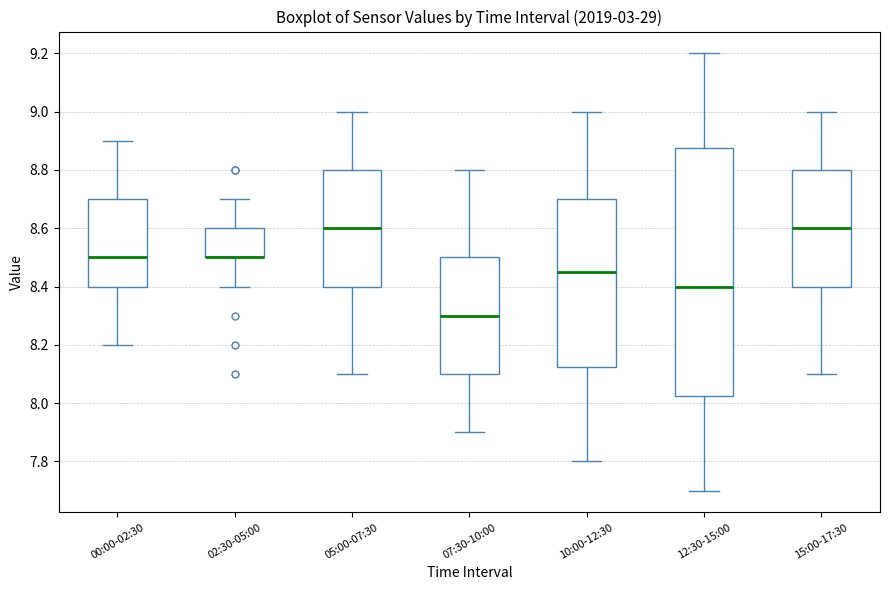

Reading left to right, transcribe this box plot: for each box, give where its median line is, the range the box spans, and where its two whiskers end, as read against the y-axis. The values are not printed on the chart, so give them approximately, as read against the axis.

00:00-02:30: median 8.50, box 8.40 to 8.70, whiskers 8.20 to 8.90
02:30-05:00: median 8.50 (drawn on the box's lower edge), box 8.50 to 8.60, whiskers 8.40 to 8.70
05:00-07:30: median 8.60, box 8.40 to 8.80, whiskers 8.10 to 9.00
07:30-10:00: median 8.30, box 8.10 to 8.50, whiskers 7.90 to 8.80
10:00-12:30: median 8.46, box 8.12 to 8.70, whiskers 7.80 to 9.00
12:30-15:00: median 8.40, box 8.02 to 8.88, whiskers 7.70 to 9.20
15:00-17:30: median 8.60, box 8.40 to 8.80, whiskers 8.10 to 9.00